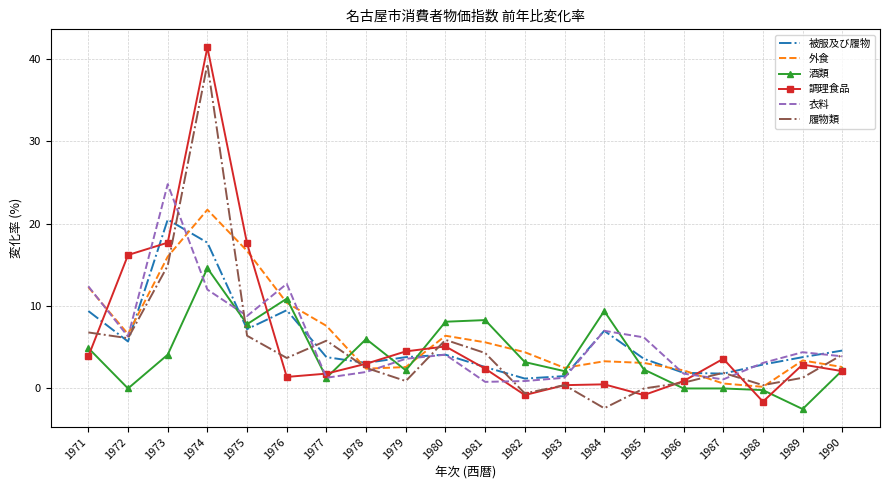

Rank the series by their maximum value, from lowest to highest.

酒類, 被服及び履物, 外食, 衣料, 履物類, 調理食品